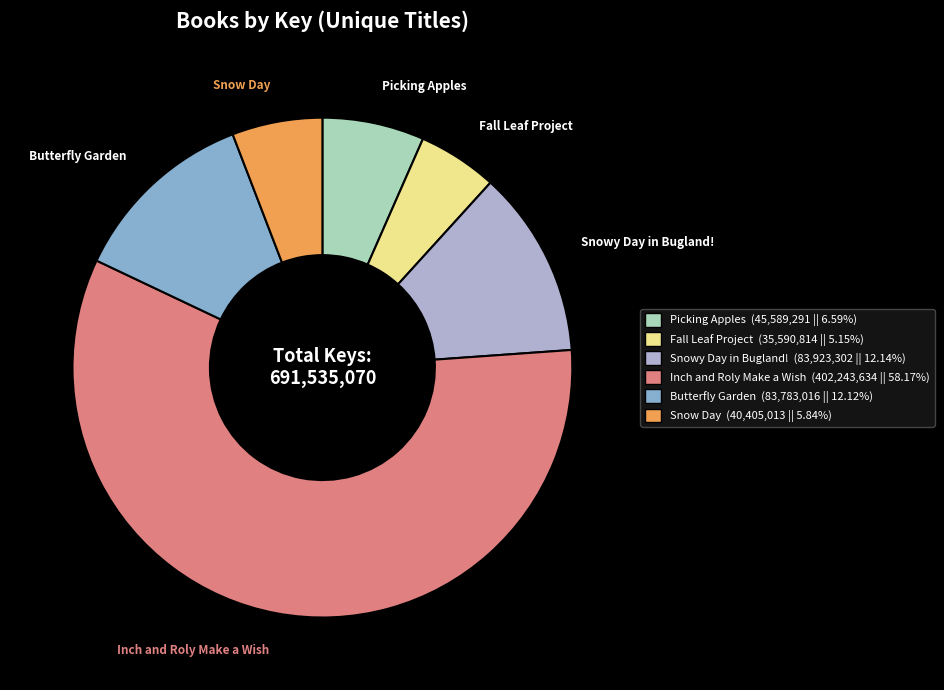

Do Snowy Day in Bugland! (83,923,302 || 12.14%) and Inch and Roly Make a Wish (402,243,634 || 58.17%) together represent more than half of the pie?

Yes